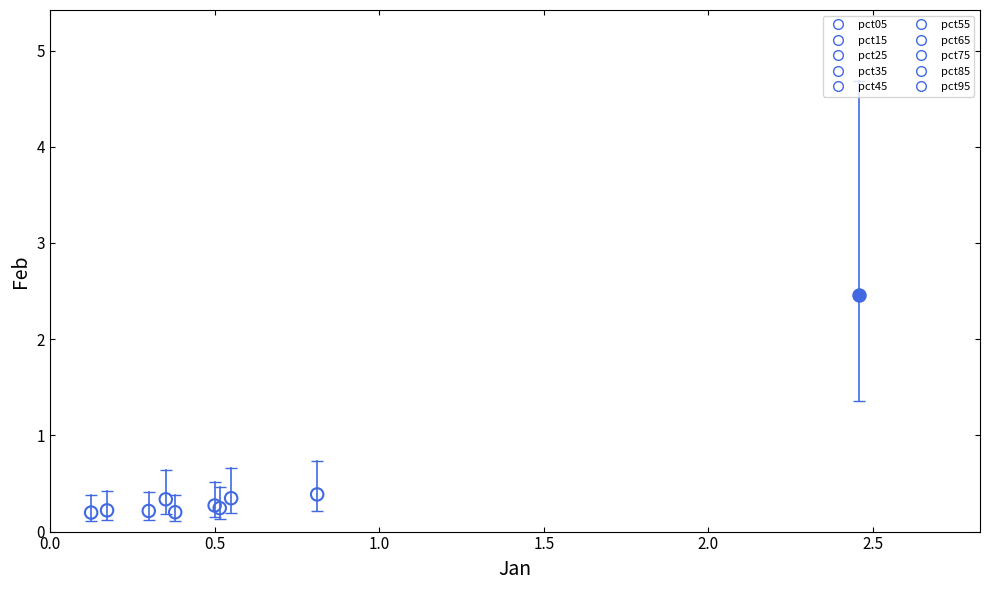

What are all the series names shown in the legend?

pct05, pct15, pct25, pct35, pct45, pct55, pct65, pct75, pct85, pct95